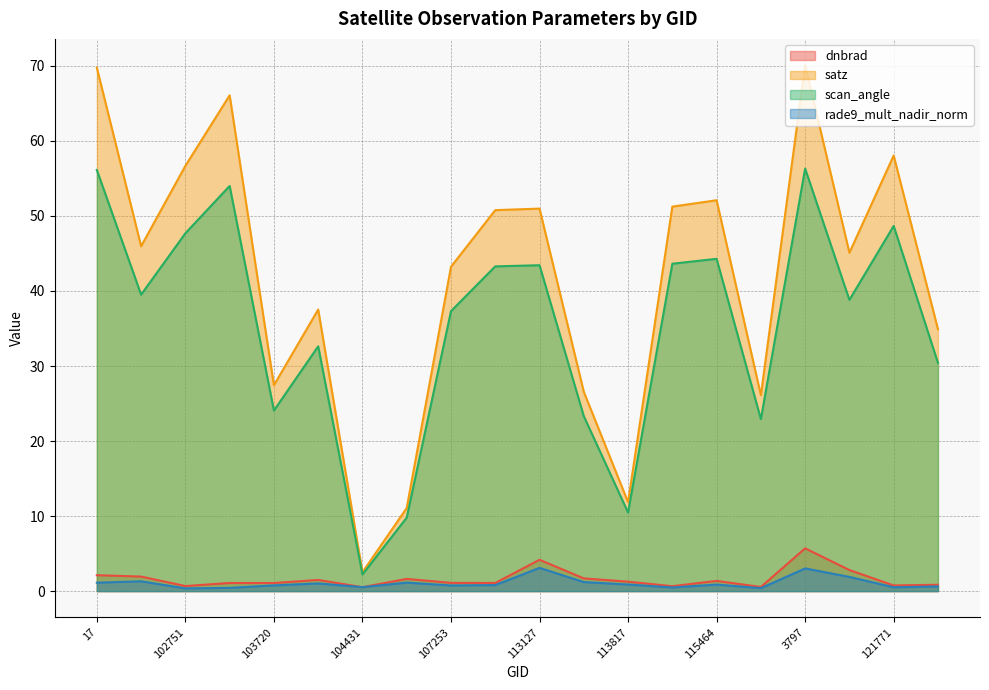

True or false: dnbrad and rade9_mult_nadir_norm cross at least once.

False